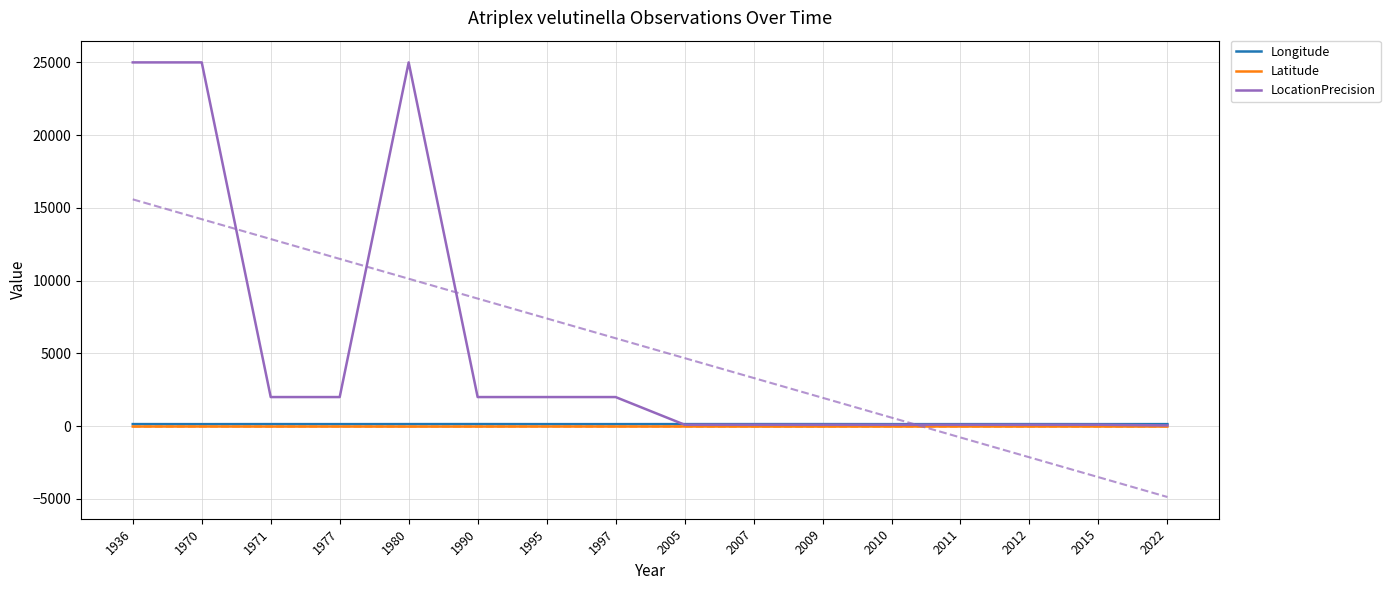

At which category is the sum across all series the highest?

1936